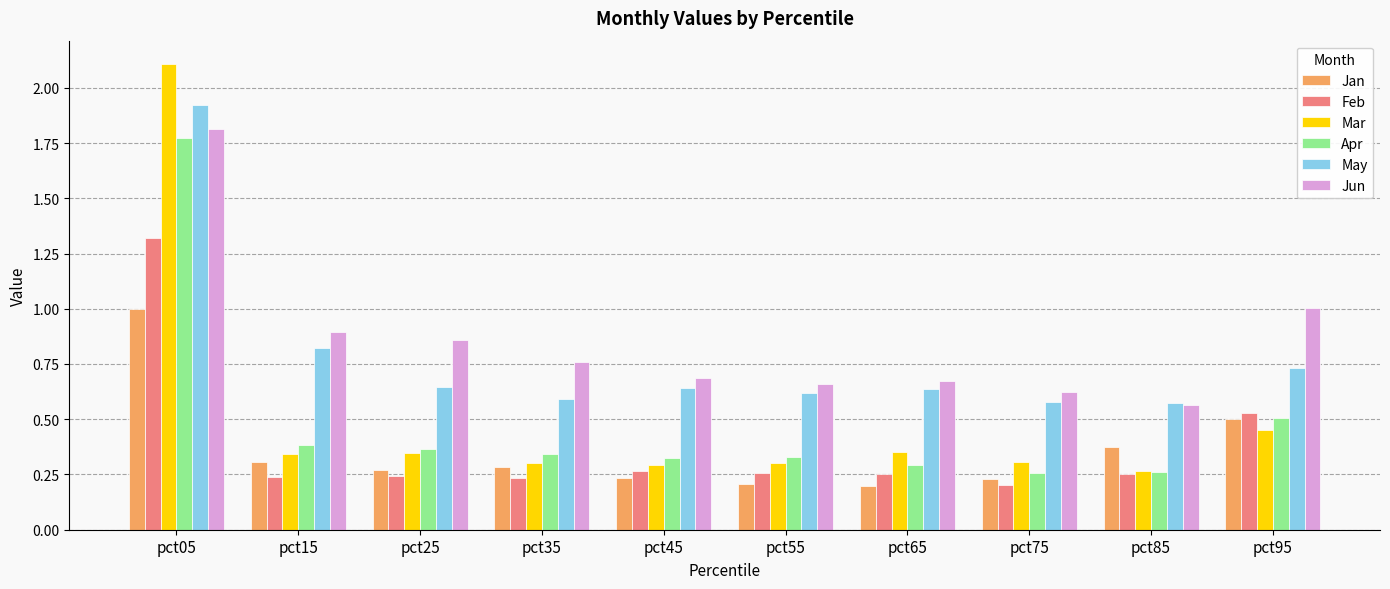

Which series has the widest spread of values?

Mar